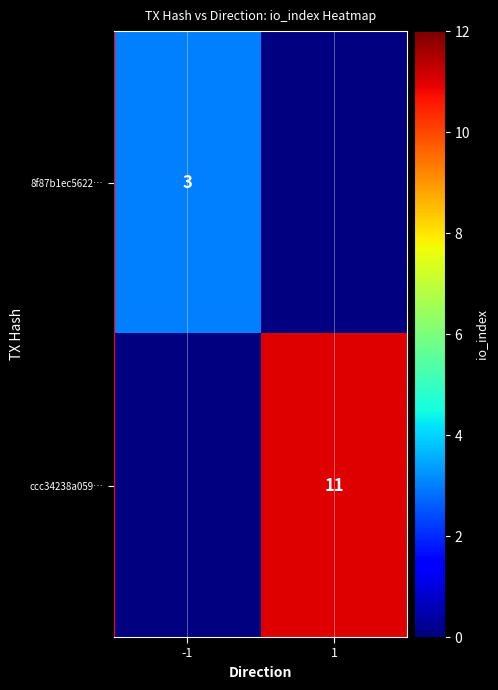

True or false: 8f87b1ec5622… has a value of 3 at -1.

True